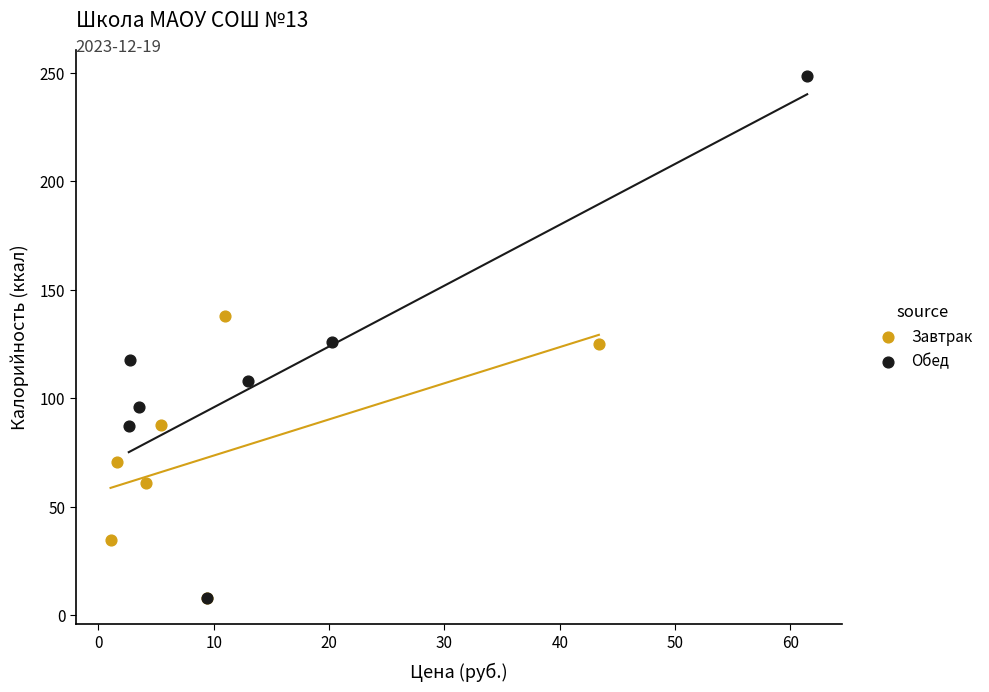

Which series has the widest spread of Y values?

Обед